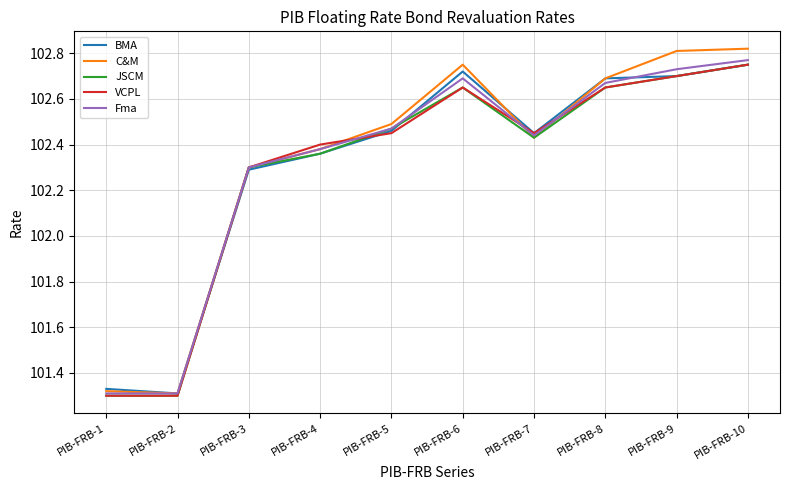

Read the Fma value at PIB-FRB-3.

102.3